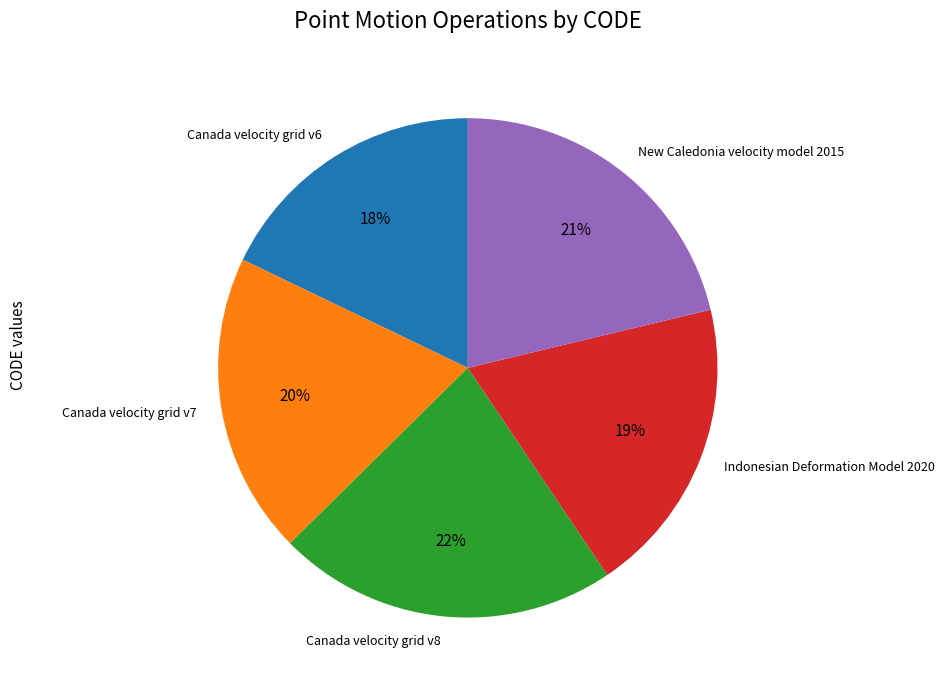

Combined, do New Caledonia velocity model 2015 and Canada velocity grid v8 account for over 50%?

No